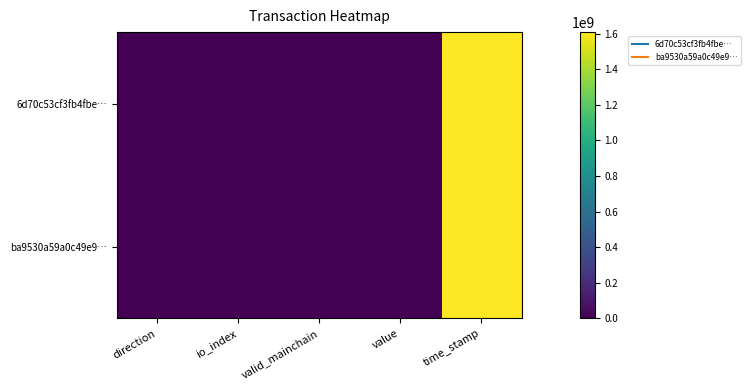

At how many categories does at least one series exceed 957038441?

1